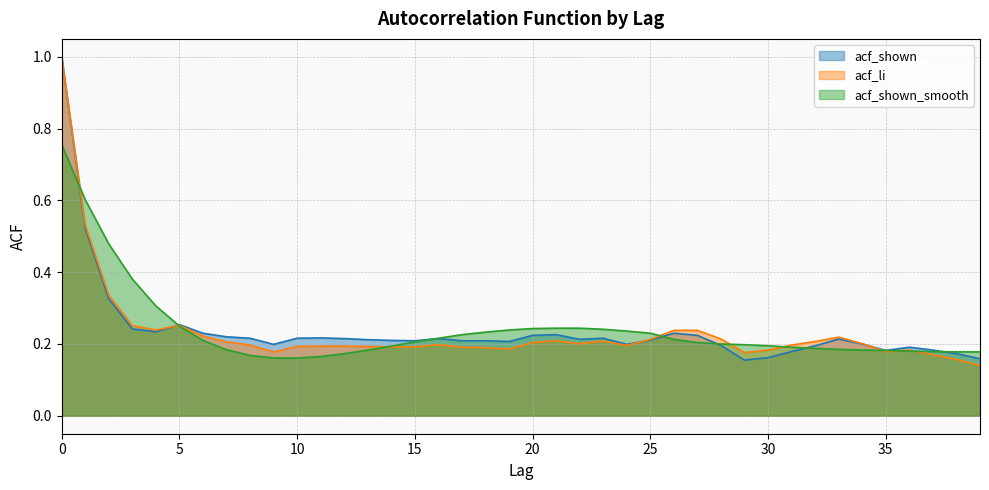

How many series are shown in this chart?

3